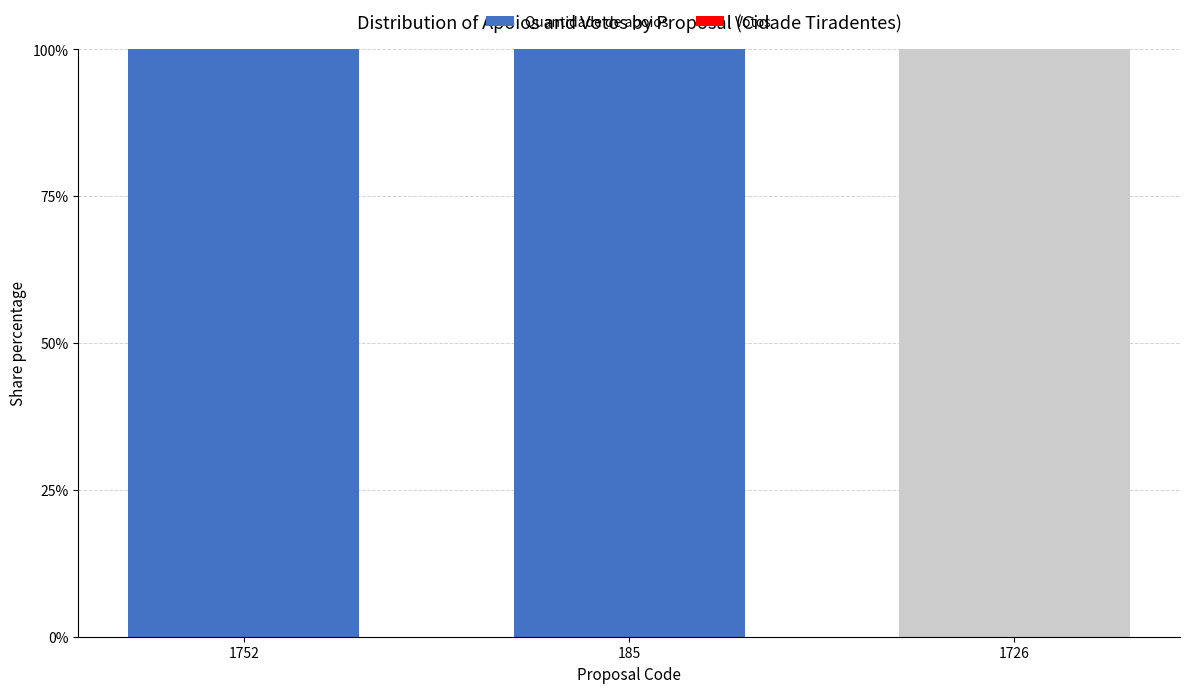

Is the value of Votos at 1752 greater than the value of Quantidade de apoios at 1752?

No